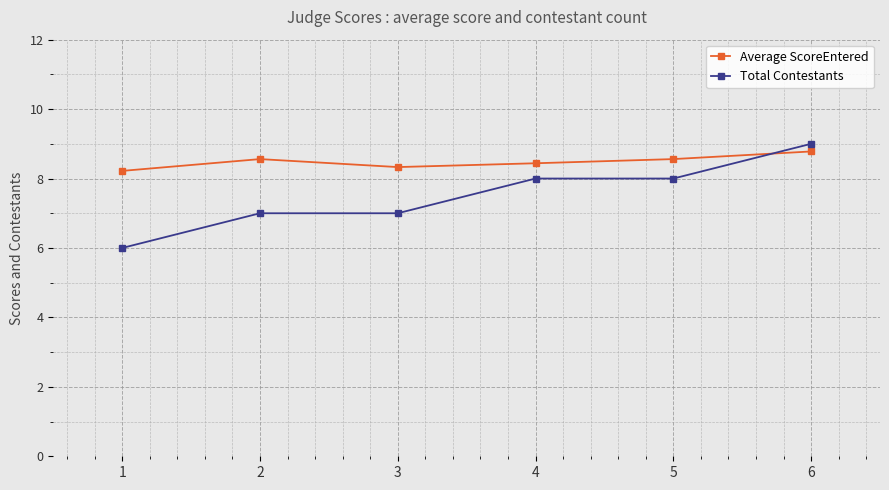

Between 2 and 6, which series saw the biggest shift?

Total Contestants